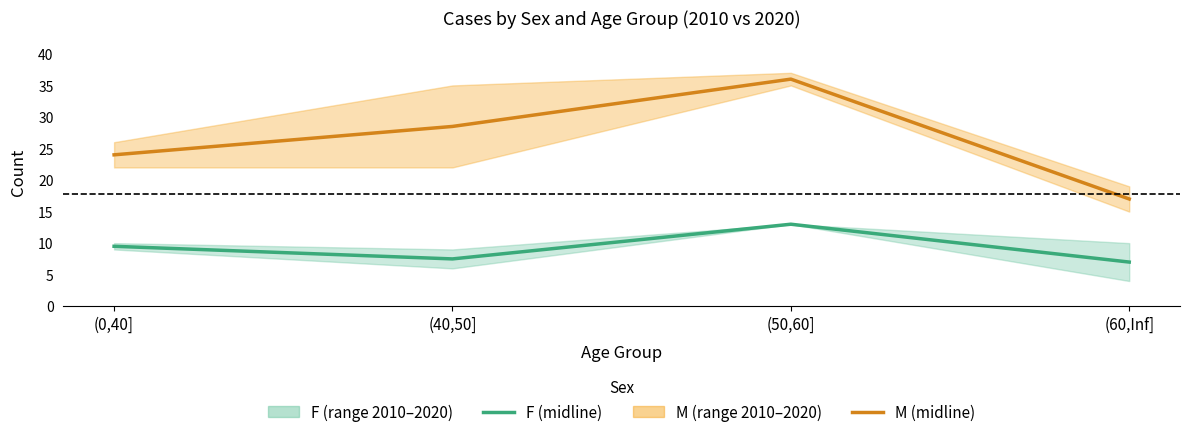

Rank the series at (0,40] from lowest to highest value.

F (midline), M (midline)